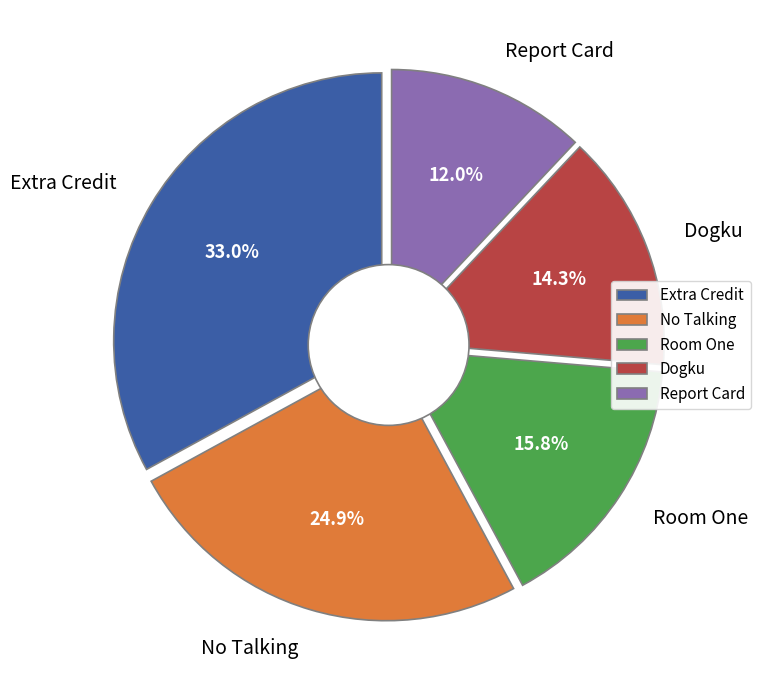

The No Talking slice represents 15% of the pie. True or false?

False